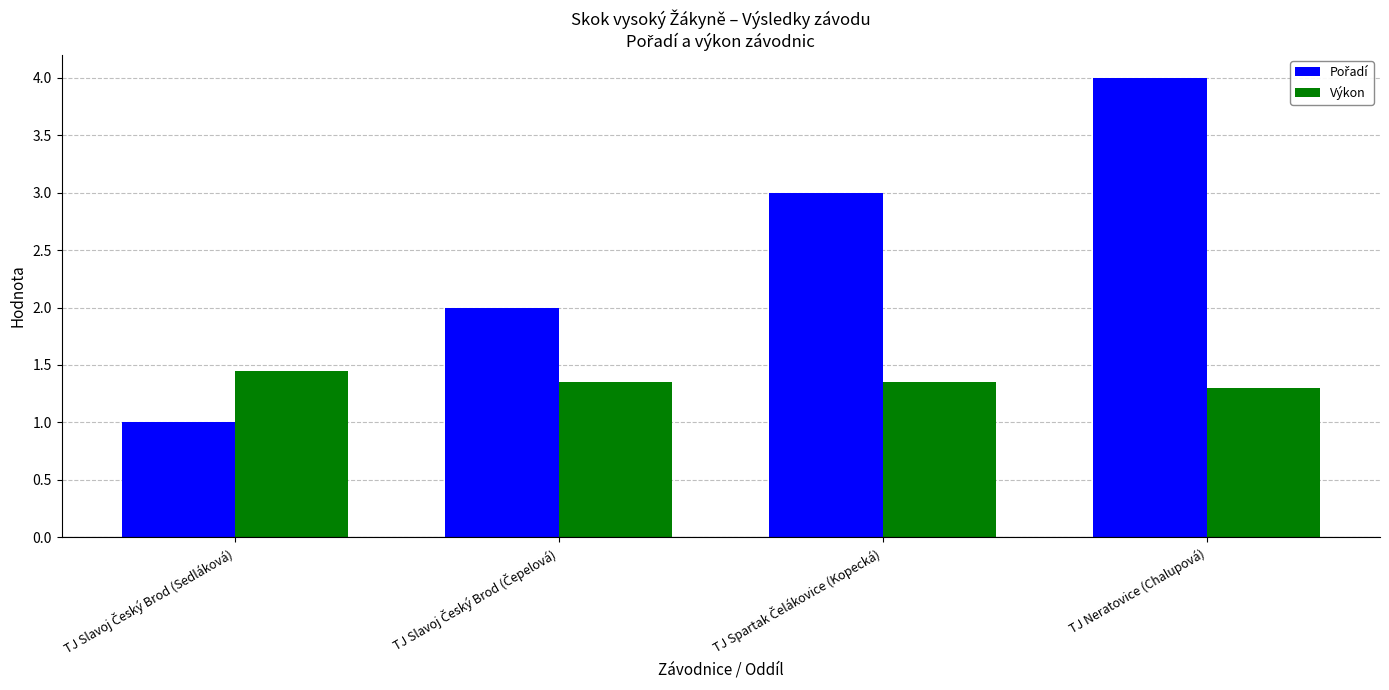

At which category does the chart reach its peak across all series?

TJ Neratovice (Chalupová)